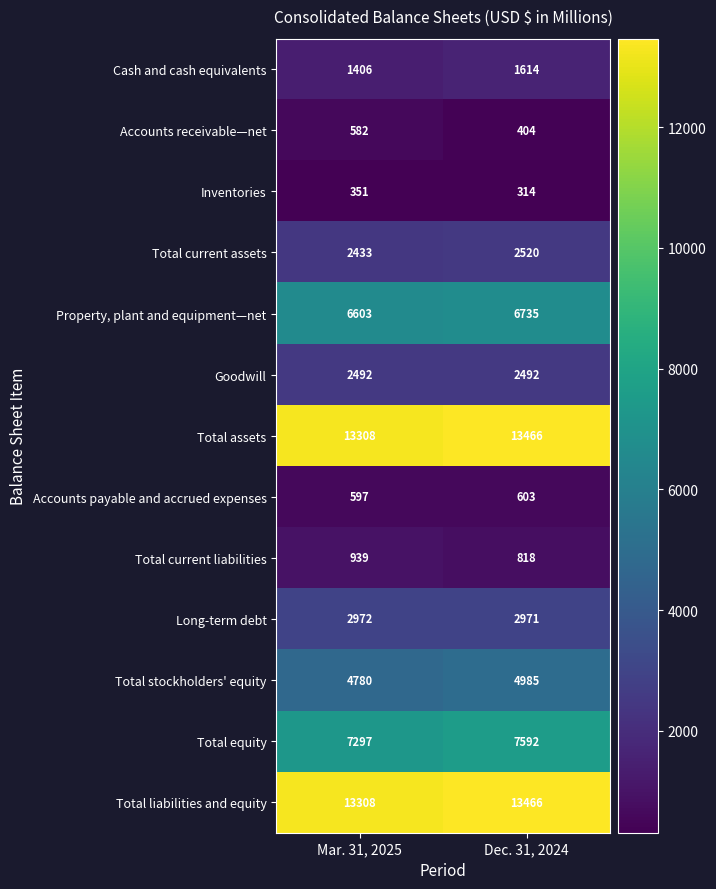

Which series has the widest spread of values?

Total equity